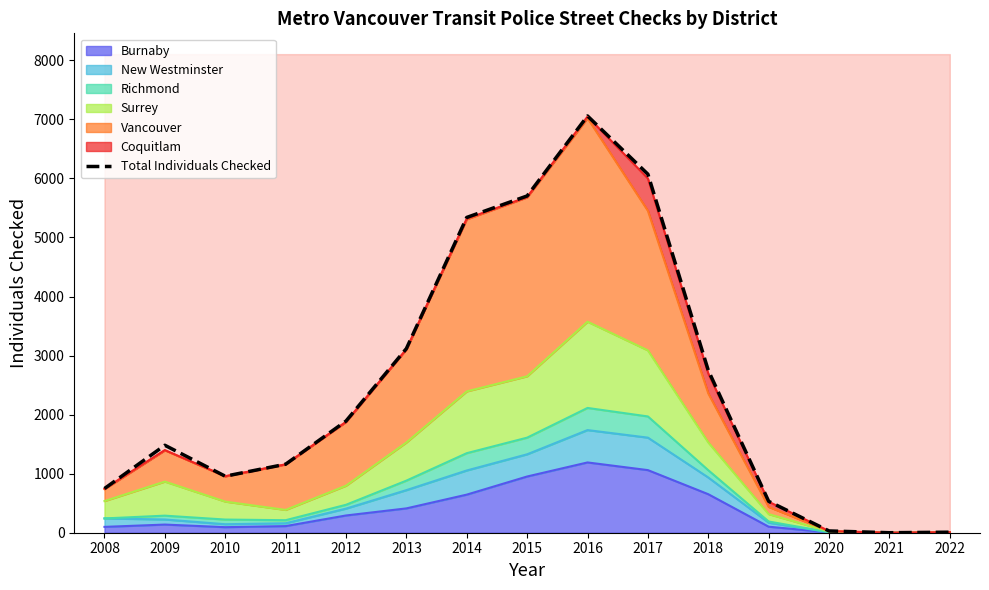

What is the change in value from 2015 to 2017?

+368